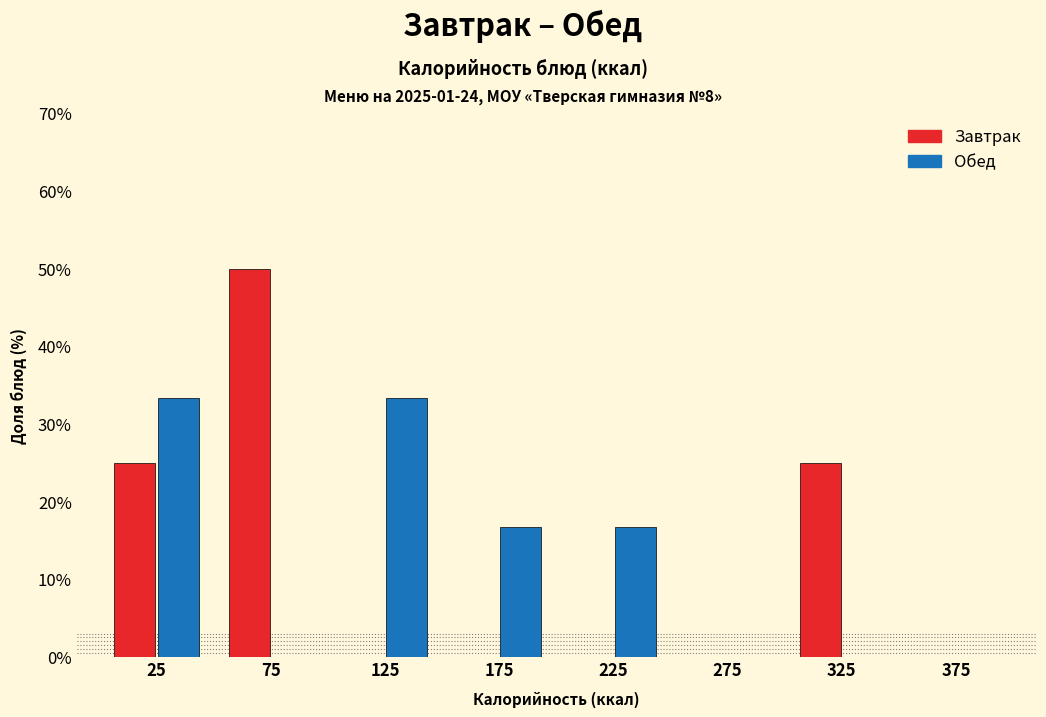

In the Завтрак series, which range on the x-axis has the tallest bar?

50 to 100